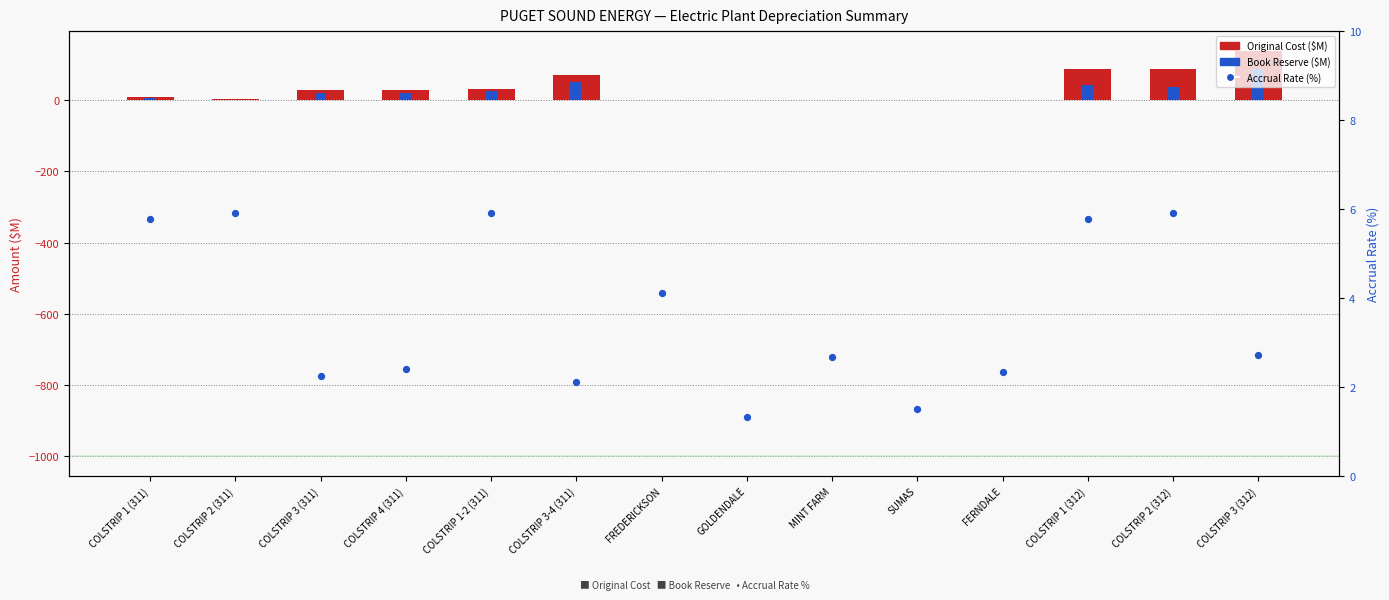

Which series has the largest Y range (max minus min)?

Original Cost ($M)